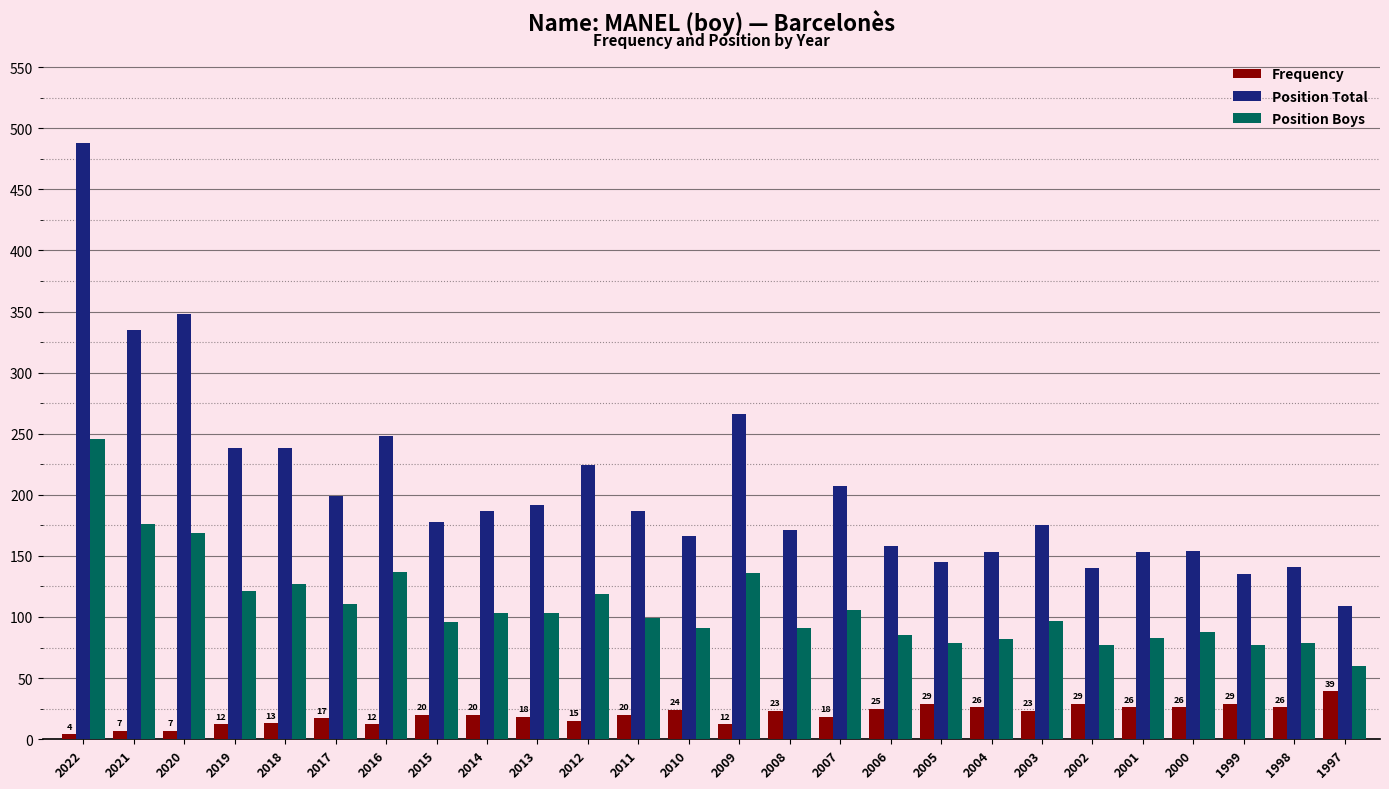

True or false: Position Boys has a value of 85 at 2006.

True